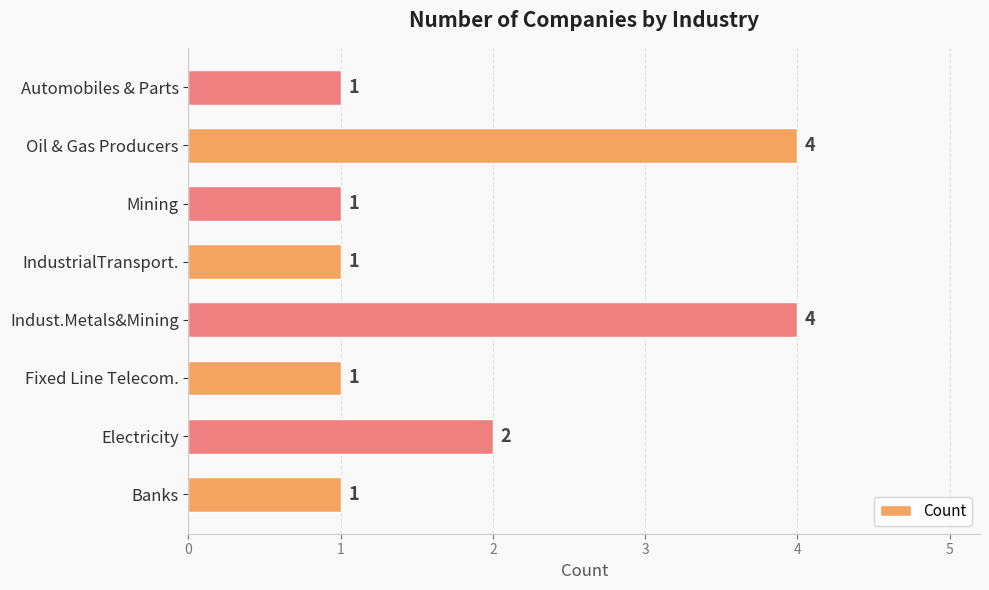

How many values are between 1 and 4?

8